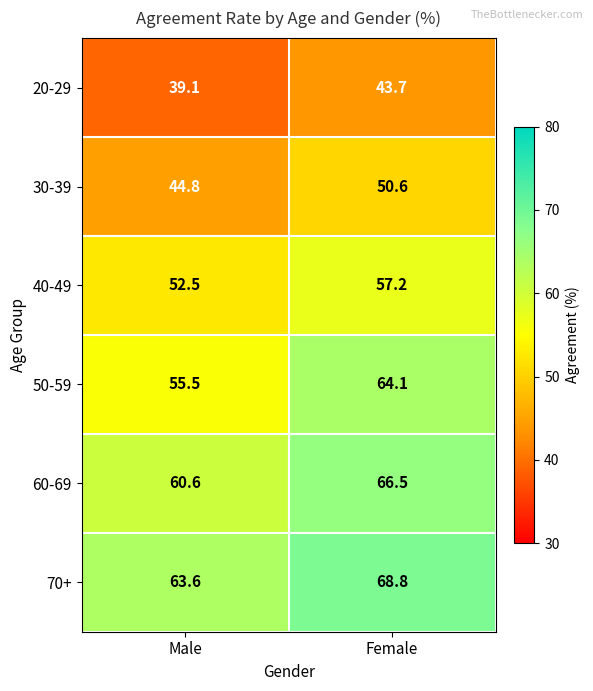

Which series has the largest total across all categories?

70+